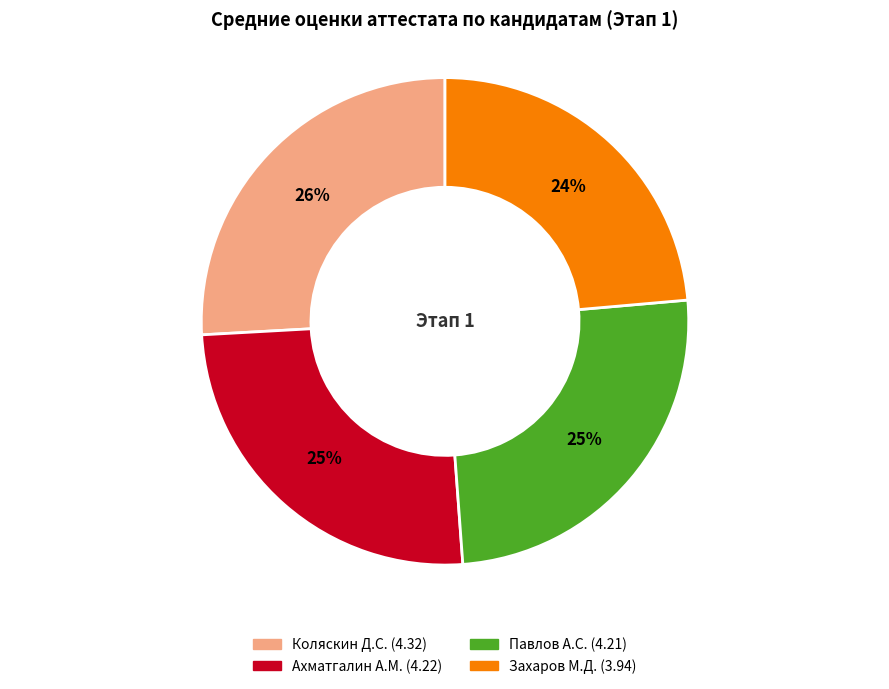

To the nearest percent, what is the difference between the largest and smallest slice percentages?

2%